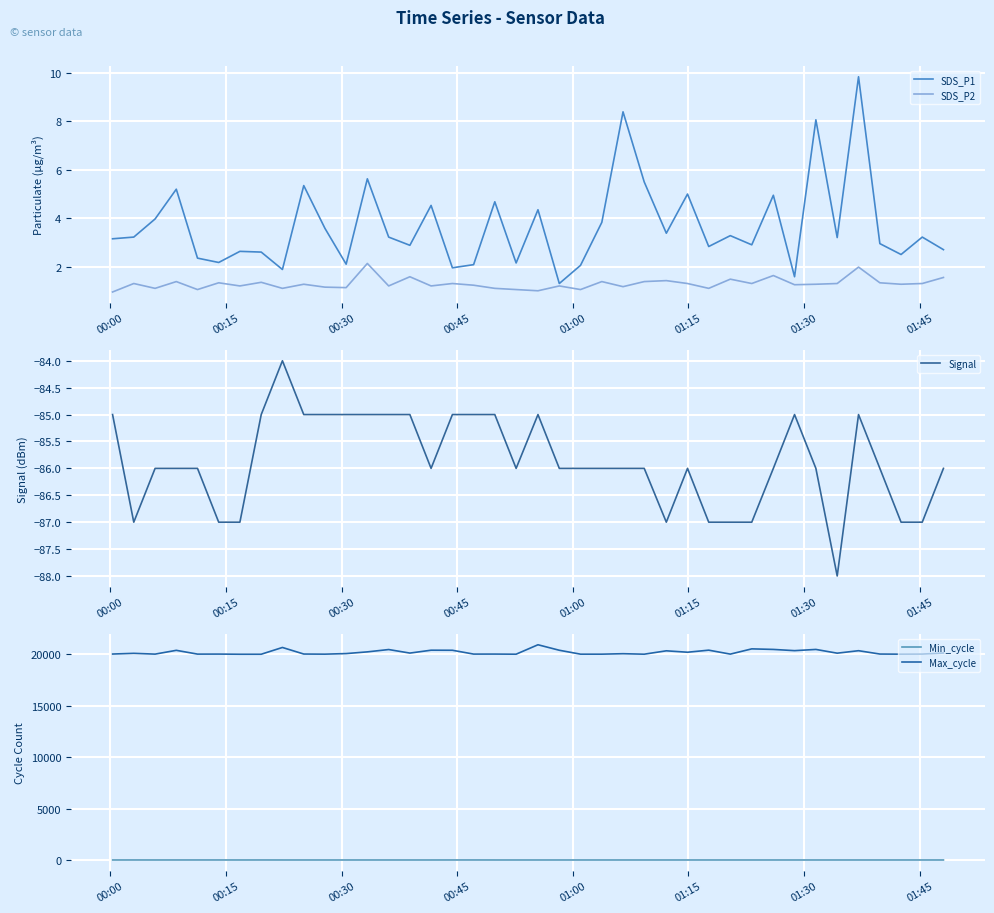

True or false: Max_cycle and Min_cycle intersect in this chart.

False